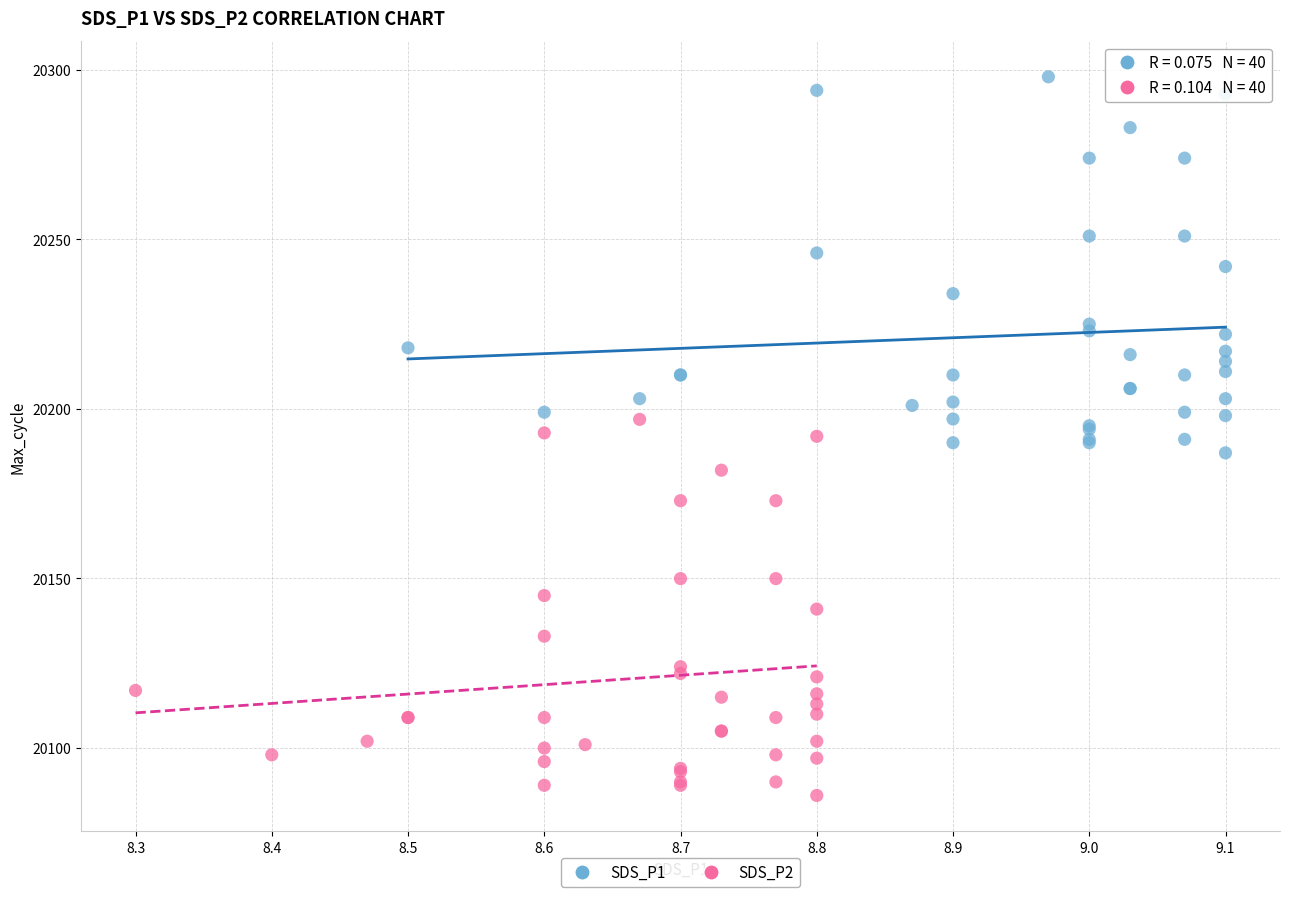

Which series reaches the maximum Y coordinate?

SDS_P1